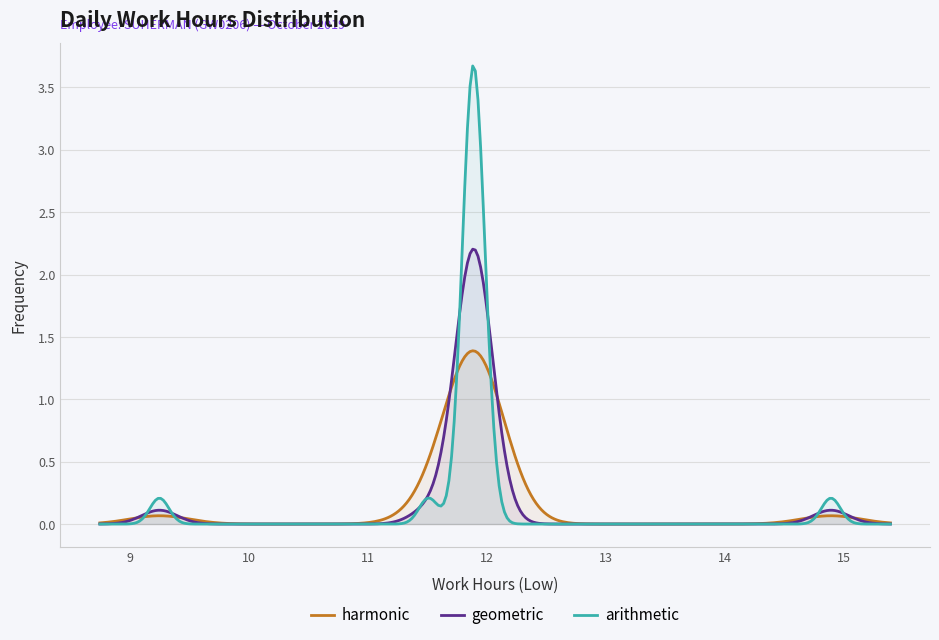

What is the maximum value for arithmetic?

3.7